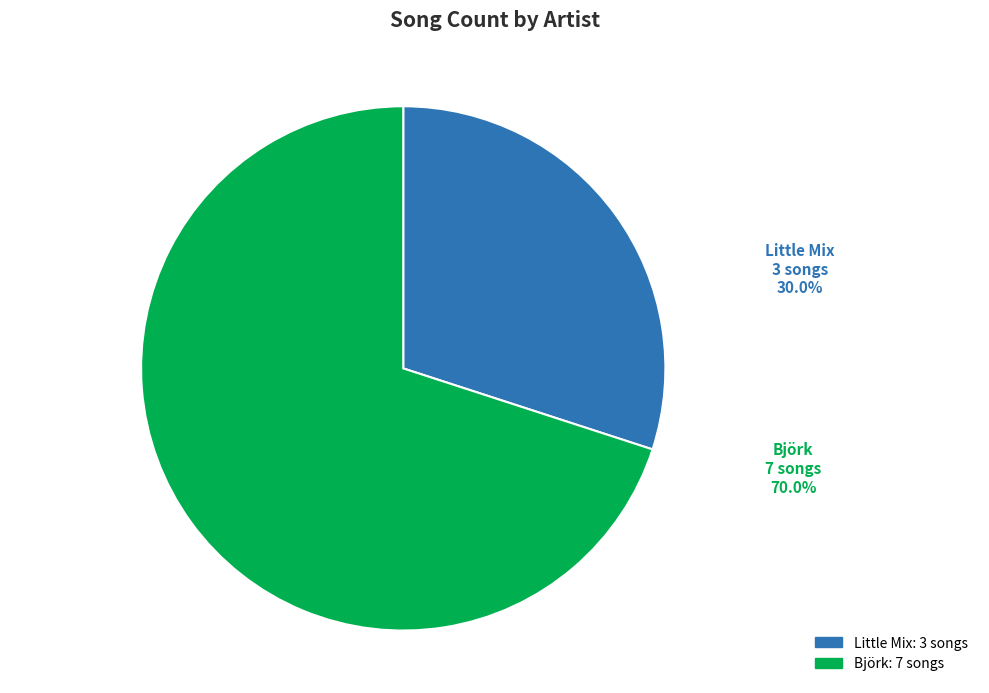

Which slice is the smallest?

Little Mix